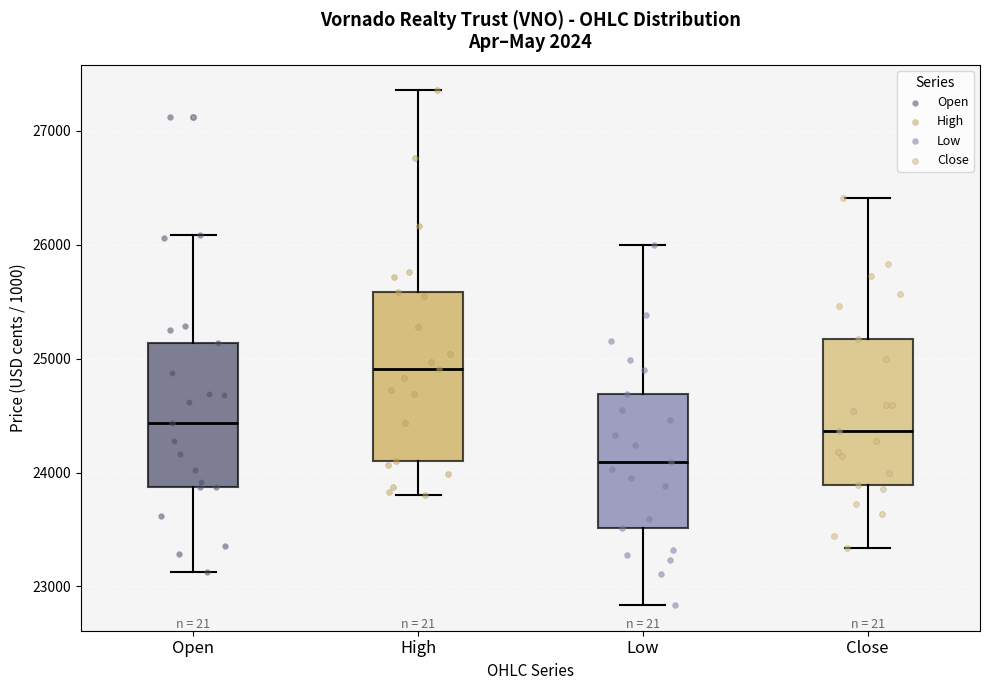

Reading left to right, transcribe this box plot: for each box, give where its median line is, the range the box spans, and where its two whiskers end, as read against the y-axis. The values are not printed on the chart, so give them approximately, as read against the axis.

Open: median 24400, box 23900 to 25100, whiskers 23100 to 26100
High: median 24900, box 24100 to 25600, whiskers 23800 to 27400
Low: median 24100, box 23500 to 24700, whiskers 22800 to 26000
Close: median 24400, box 23900 to 25200, whiskers 23300 to 26400